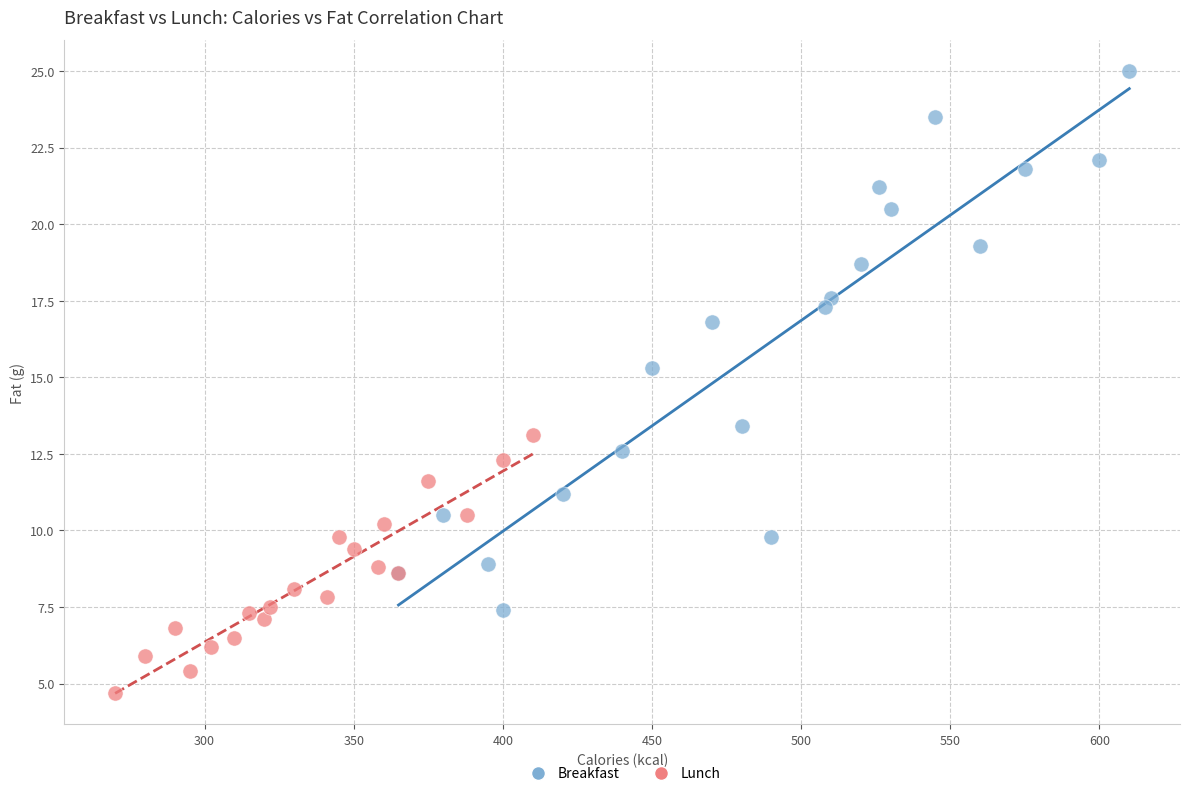

Which series contains the highest Y value?

Breakfast